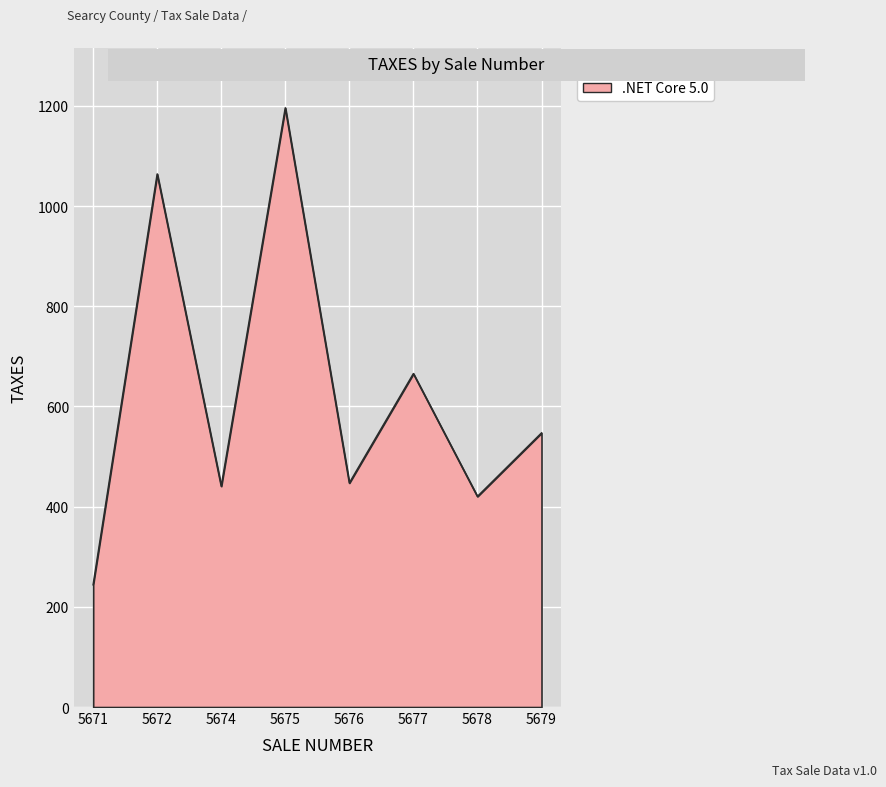

How many distinct data groups are displayed?

1